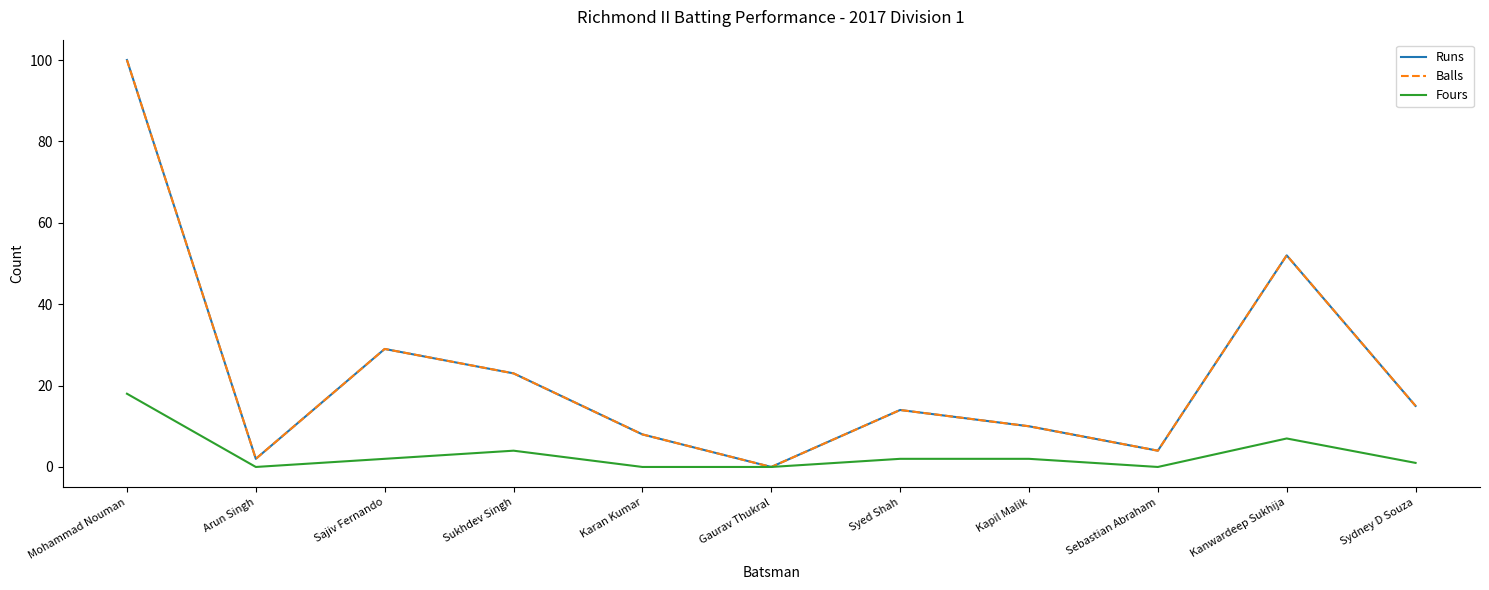

What is the total value across all series at Kanwardeep Sukhija?

111